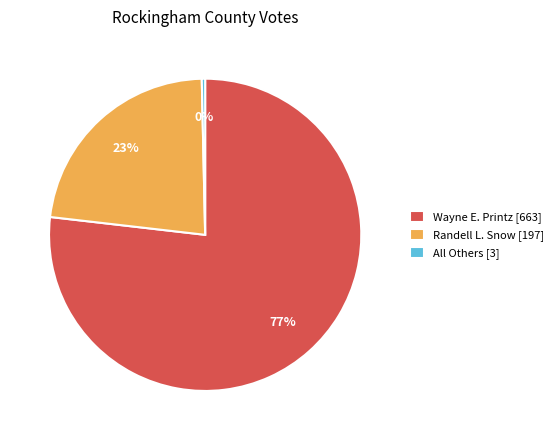

Between All Others [3] and Wayne E. Printz [663], which is larger?

Wayne E. Printz [663]